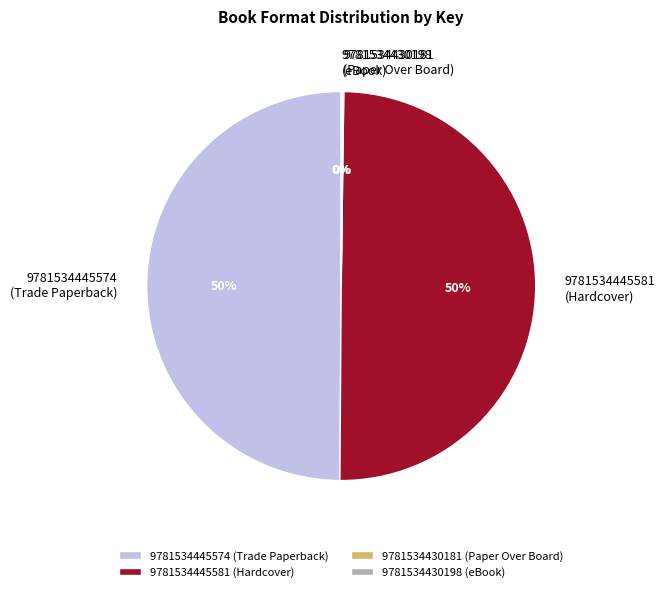

To the nearest percent, what is the average slice percentage?

25%